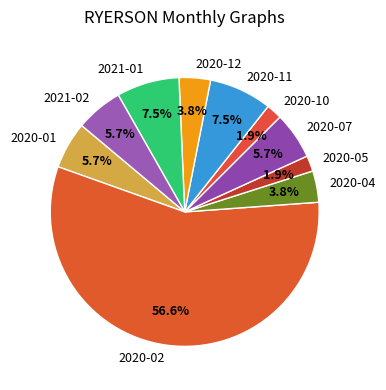

Is it true that 2020-07 is 19% of the pie?

False